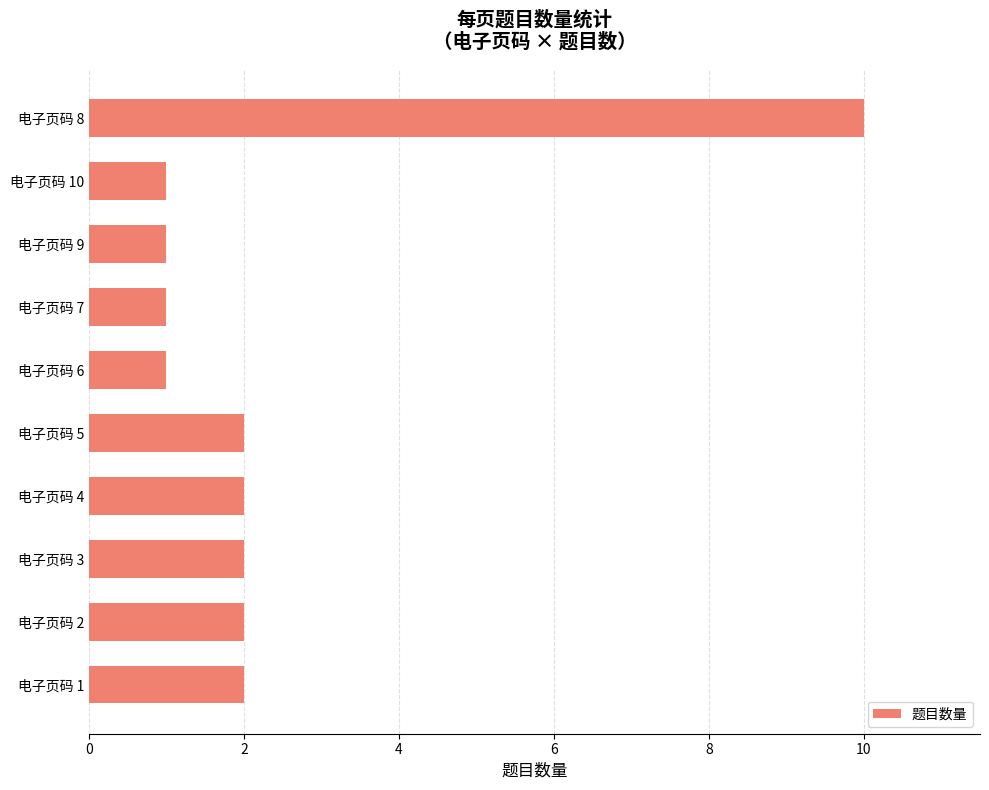

What is the greatest value displayed?

10